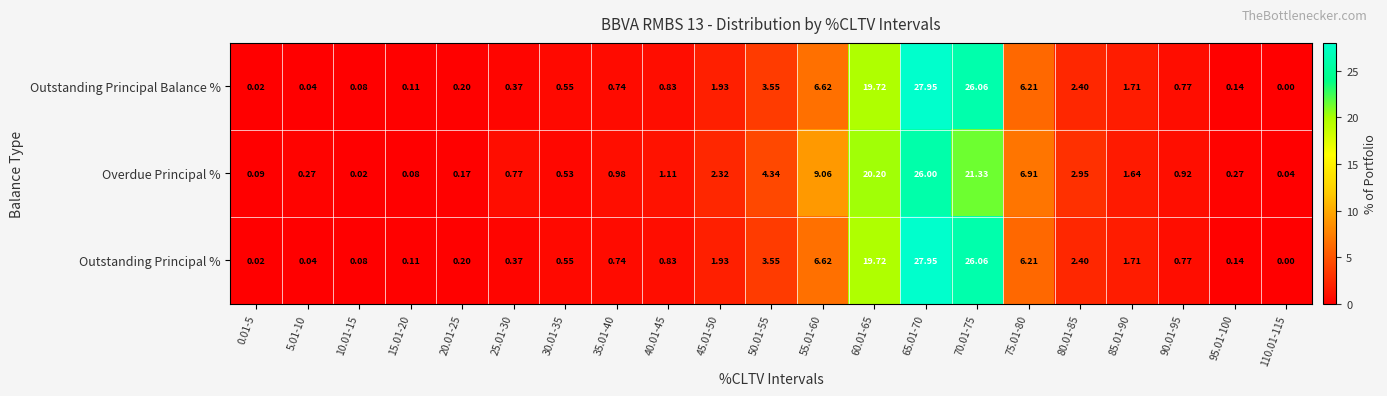

Which series changed the most between 15.01-20 and 25.01-30?

Overdue Principal %